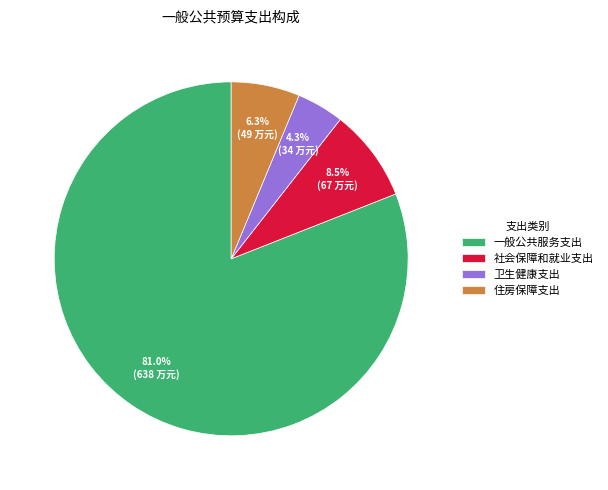

Approximately how many times larger is the value at 住房保障支出 compared to 社会保障和就业支出?

0.7